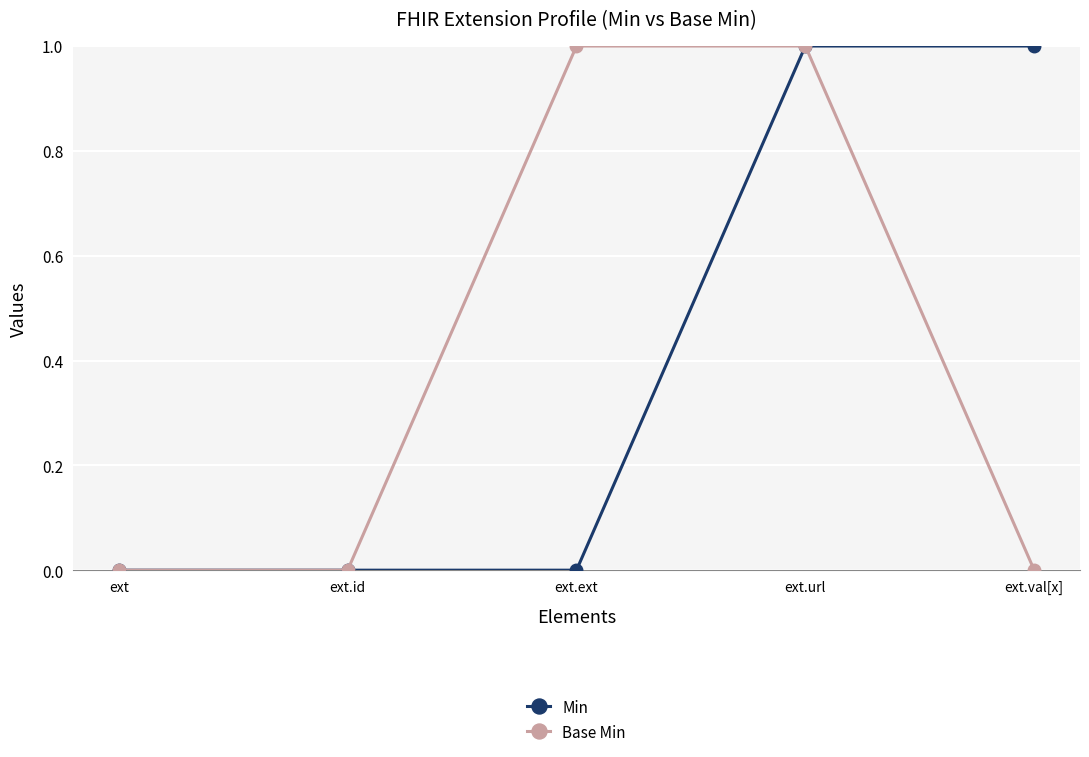

What are all the series names shown in the legend?

Min, Base Min